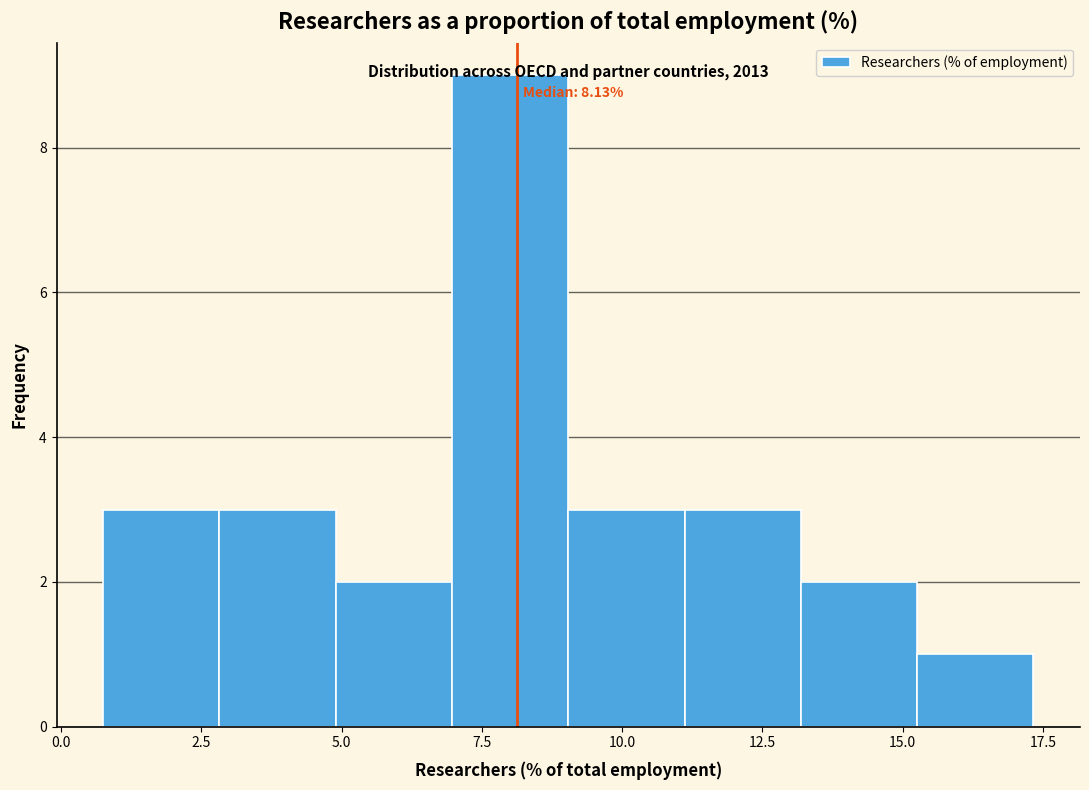

Over which range of the x-axis is the bar tallest?

7.0 to 9.0